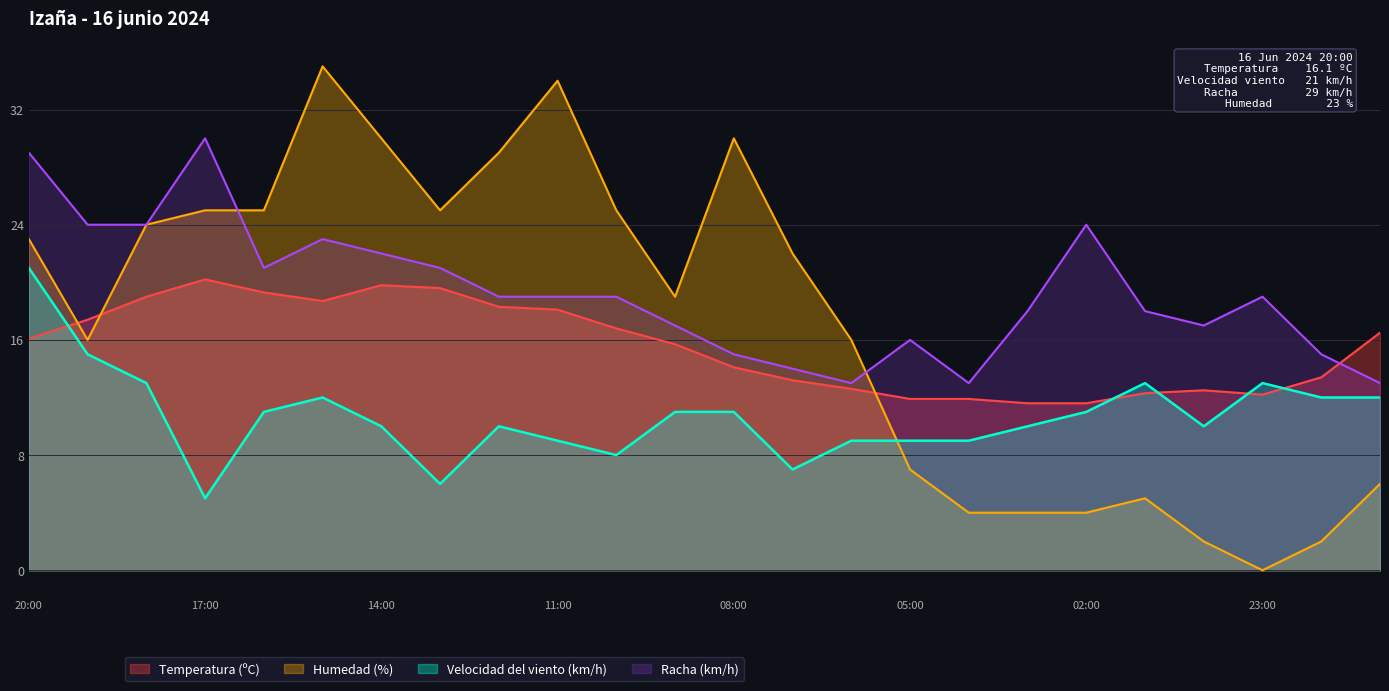

Reading left to right, transcribe all the data shown in this chart.

Temperatura (ºC): 16.1	17.4	19.0	20.2	19.3	18.7	19.8	19.6	18.3	18.1	16.8	15.7	14.1	13.2	12.6	11.9	11.9	11.6	11.6	12.3	12.5	12.2	13.4	16.5
Velocidad del viento (km/h): 21.0	15.0	13.0	5.0	11.0	12.0	10.0	6.0	10.0	9.0	8.0	11.0	11.0	7.0	9.0	9.0	9.0	10.0	11.0	13.0	10.0	13.0	12.0	12.0
Racha (km/h): 29.0	24.0	24.0	30.0	21.0	23.0	22.0	21.0	19.0	19.0	19.0	17.0	15.0	14.0	13.0	16.0	13.0	18.0	24.0	18.0	17.0	19.0	15.0	13.0
Humedad (%): 23.0	16.0	24.0	25.0	25.0	35.0	30.0	25.0	29.0	34.0	25.0	19.0	30.0	22.0	16.0	7.0	4.0	4.0	4.0	5.0	2.0	0.0	2.0	6.0